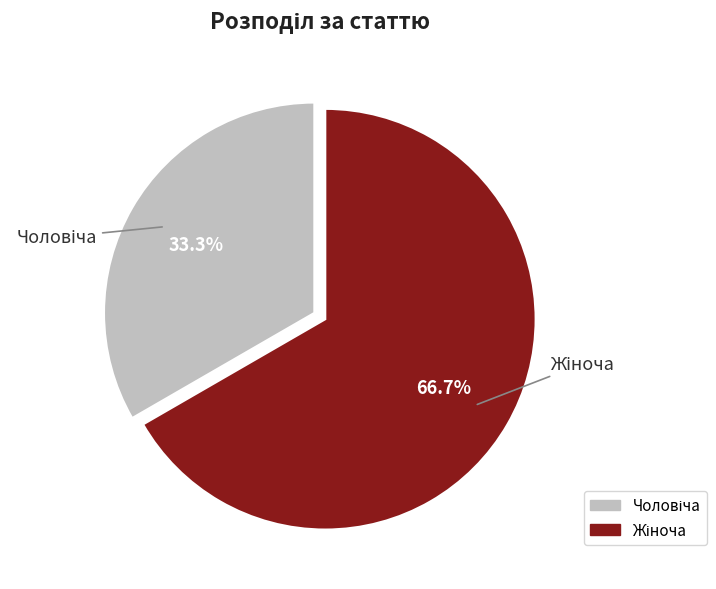

Does any single category account for the majority?

Yes